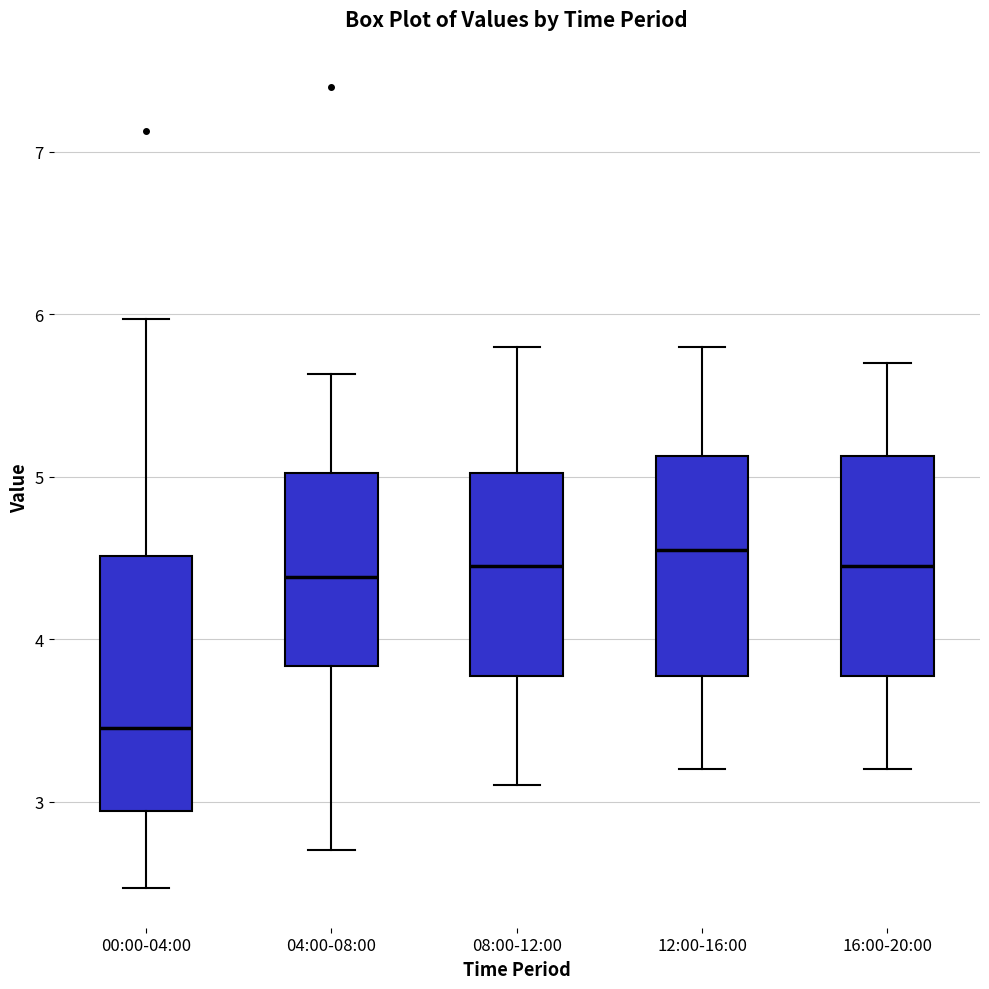

Reading left to right, transcribe this box plot: for each box, give where its median line is, the range the box spans, and where its two whiskers end, as read against the y-axis. The values are not printed on the chart, so give them approximately, as read against the axis.

00:00-04:00: median 3.5, box 2.9 to 4.5, whiskers 2.5 to 6.0
04:00-08:00: median 4.4, box 3.8 to 5.0, whiskers 2.7 to 5.6
08:00-12:00: median 4.5, box 3.8 to 5.0, whiskers 3.1 to 5.8
12:00-16:00: median 4.6, box 3.8 to 5.1, whiskers 3.2 to 5.8
16:00-20:00: median 4.5, box 3.8 to 5.1, whiskers 3.2 to 5.7